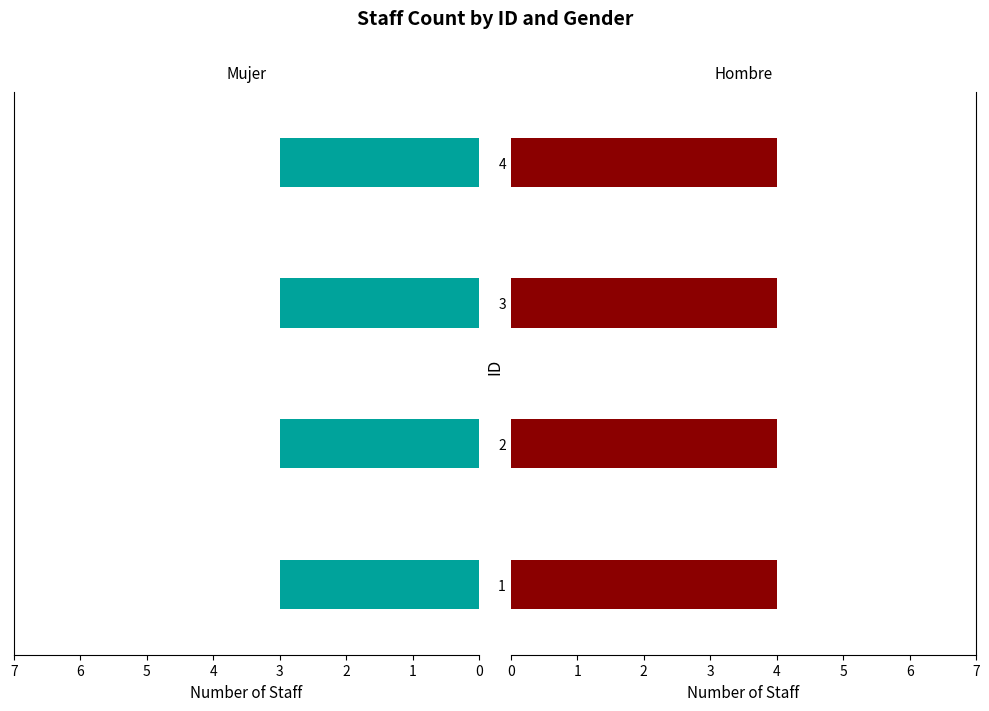

How many categories are shown in the chart?

4